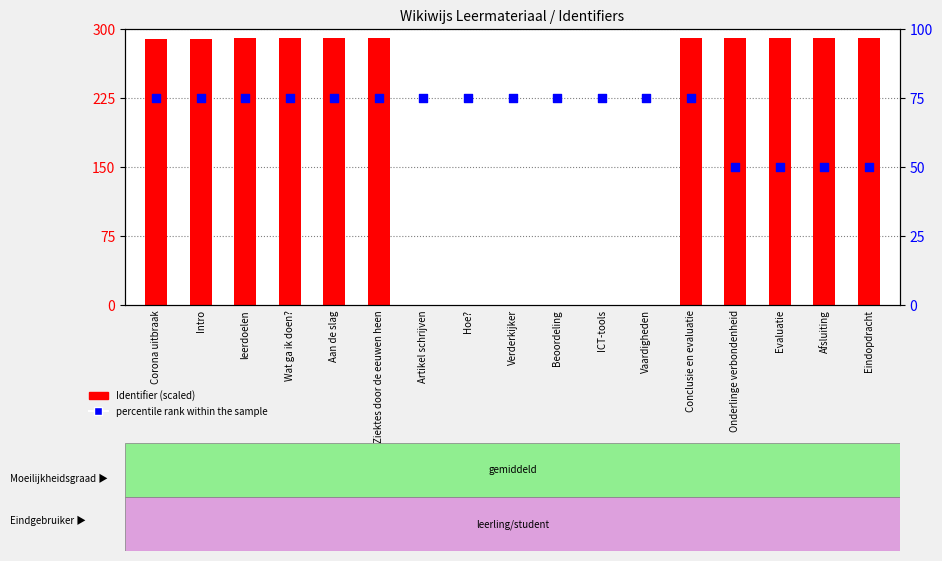

Which series contains the lowest Y value?

Identifier (scaled)